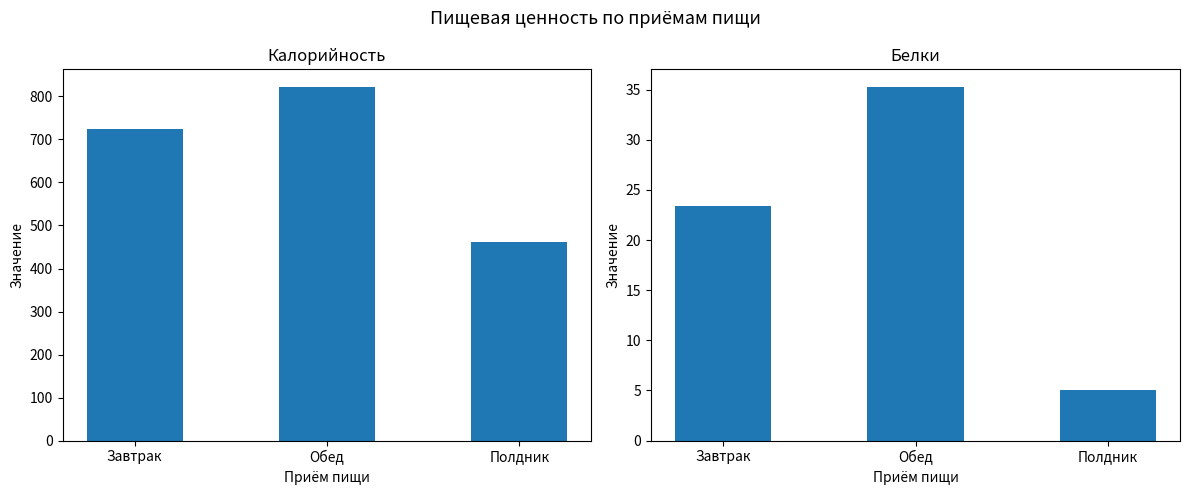

What is the difference between the Калорийность values at Завтрак and Обед?

98.0